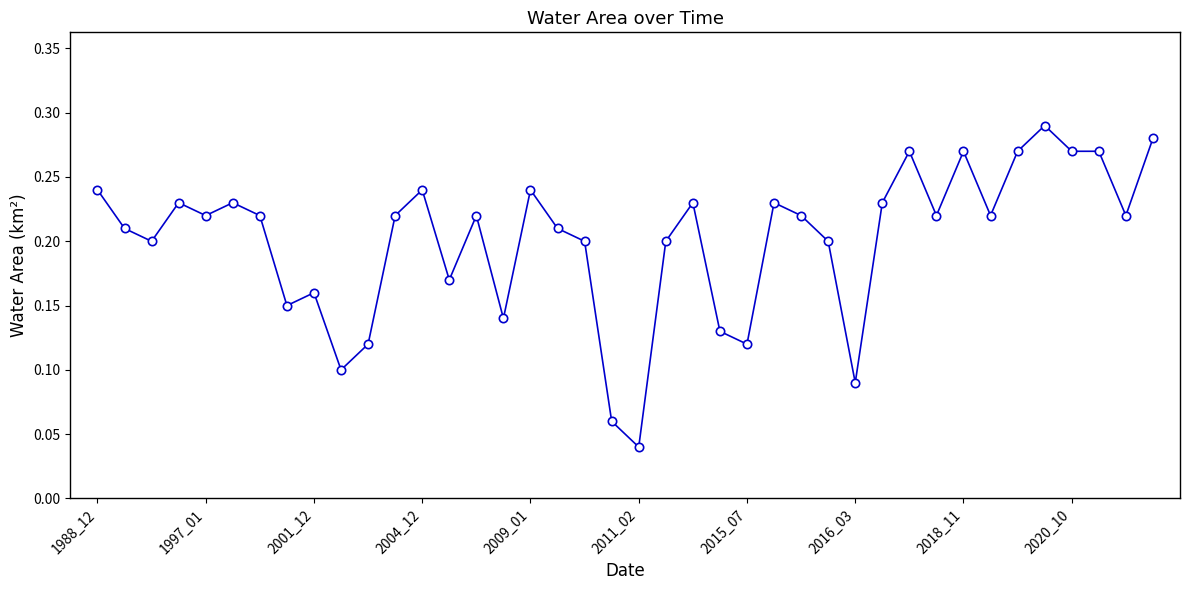

How many values are between 0 and 1?

40